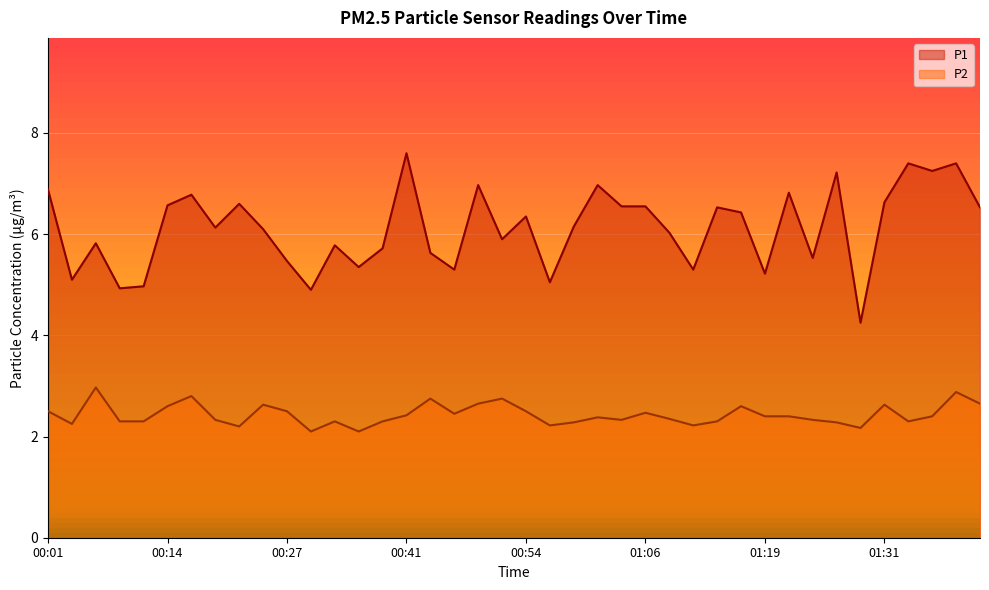

Is it true that P2 equals 3.9 at 01:11?

False